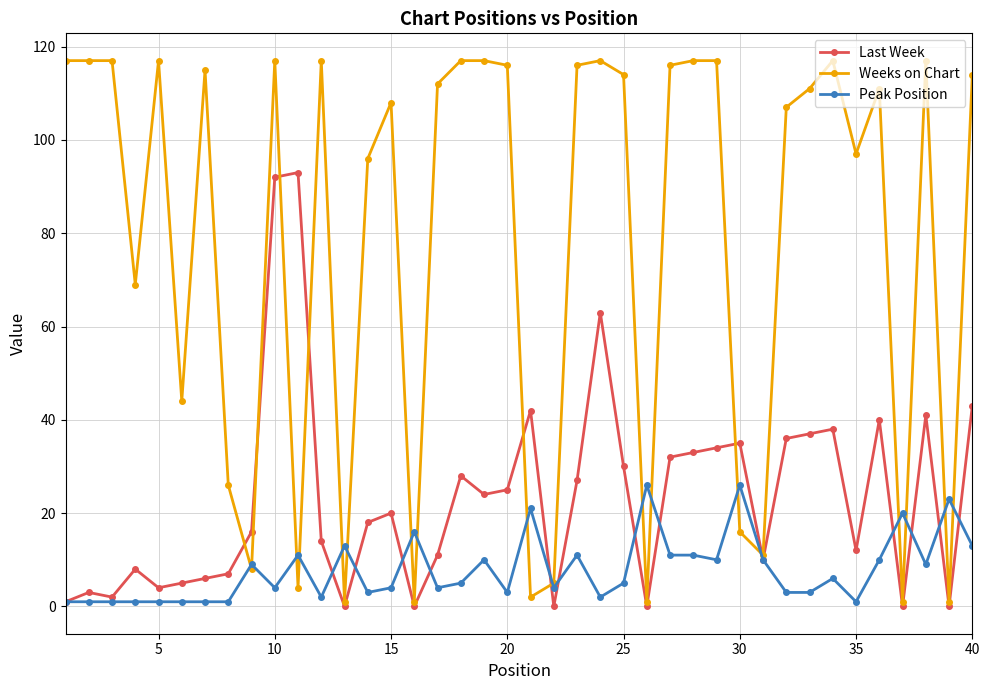

How many values in the Last Week series are below 20?

20